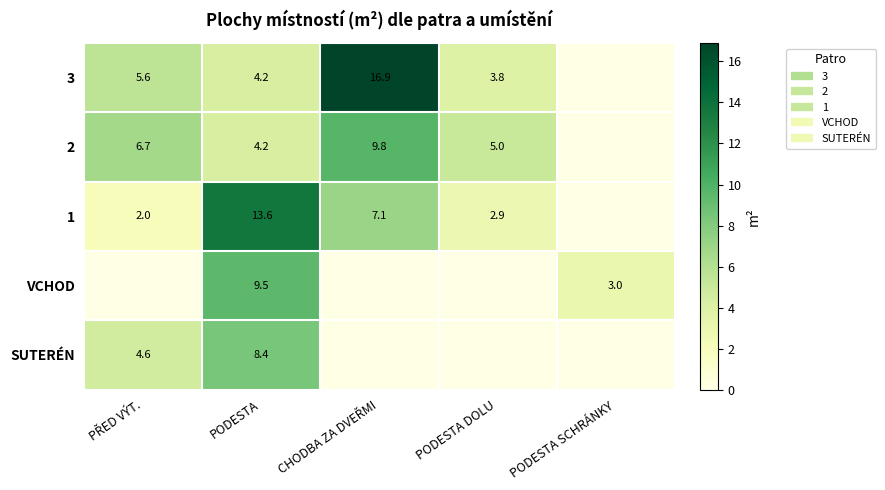

The value of VCHOD at PODESTA SCHRÁNKY is 4.5. True or false?

False